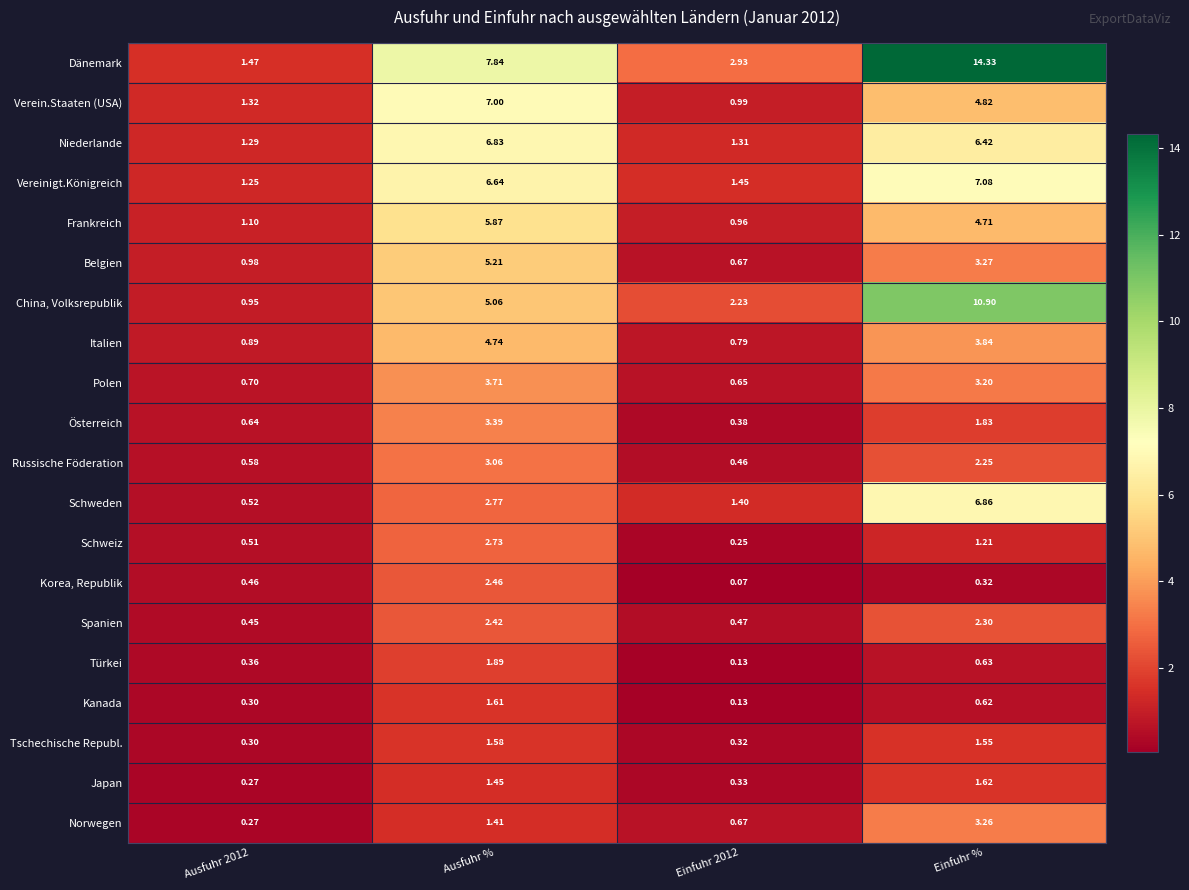

List the series in order of their peak value, highest first.

Dänemark, China, Volksrepublik, Vereinigt.Königreich, Verein.Staaten (USA), Schweden, Niederlande, Frankreich, Belgien, Italien, Polen, Österreich, Norwegen, Russische Föderation, Schweiz, Korea, Republik, Spanien, Türkei, Japan, Kanada, Tschechische Republ.